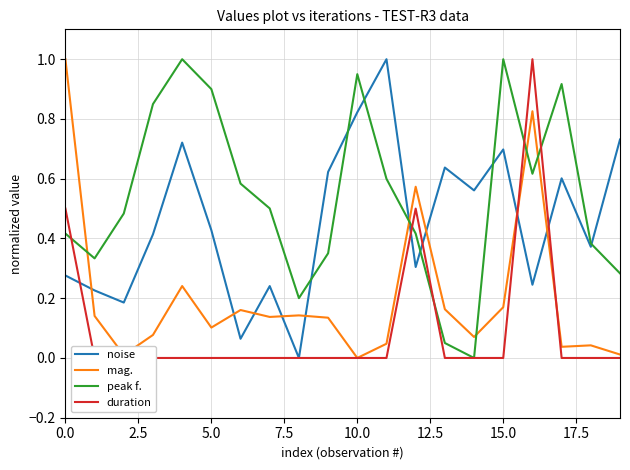

Which series has the largest total across all categories?

peak f.